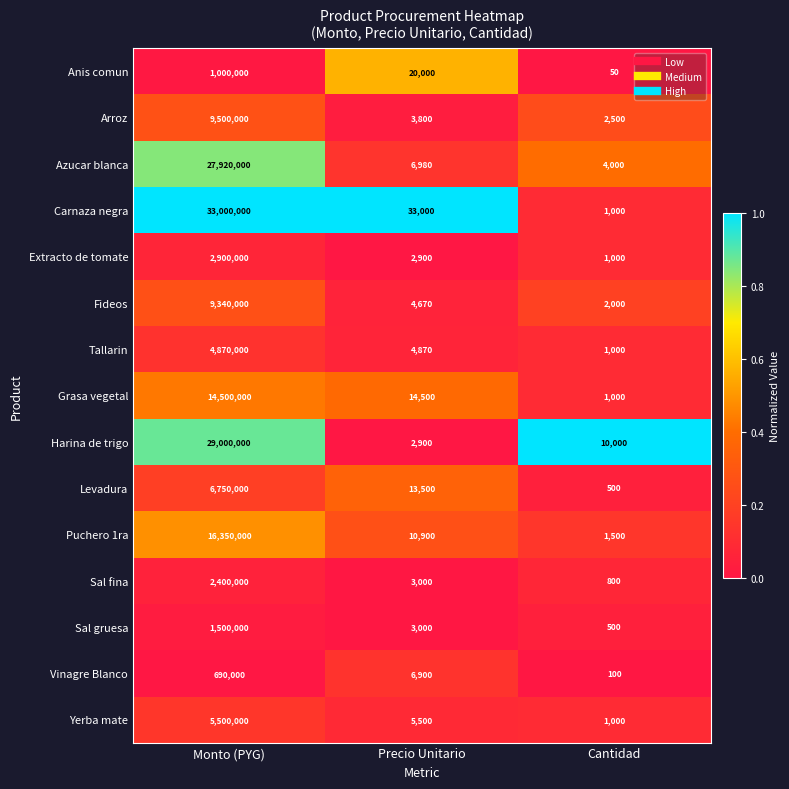

What is the sum of the Anis comun values at Cantidad and Precio Unitario?

20050